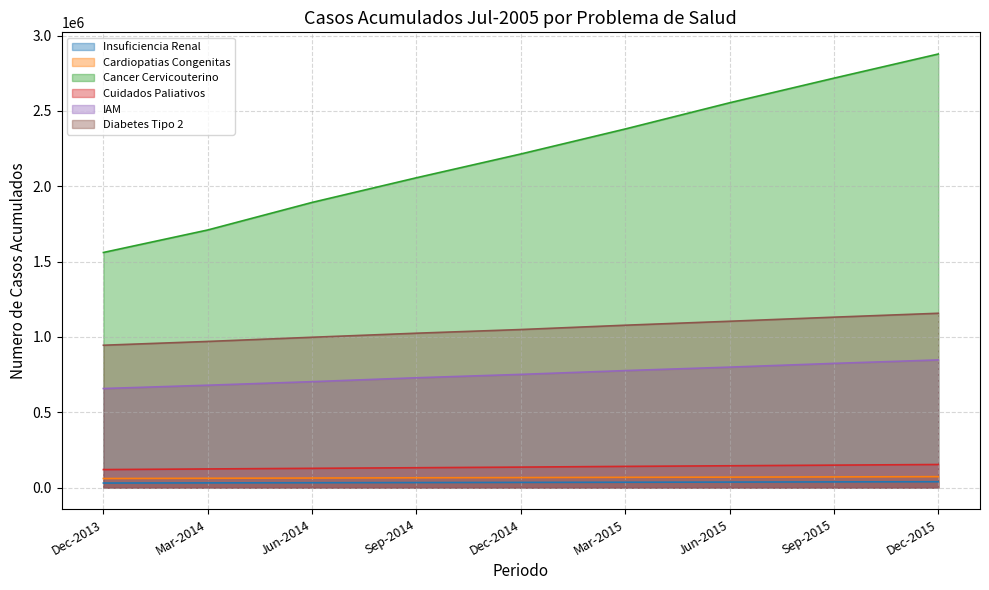

What is the average value of the ISAPRE series?

66439